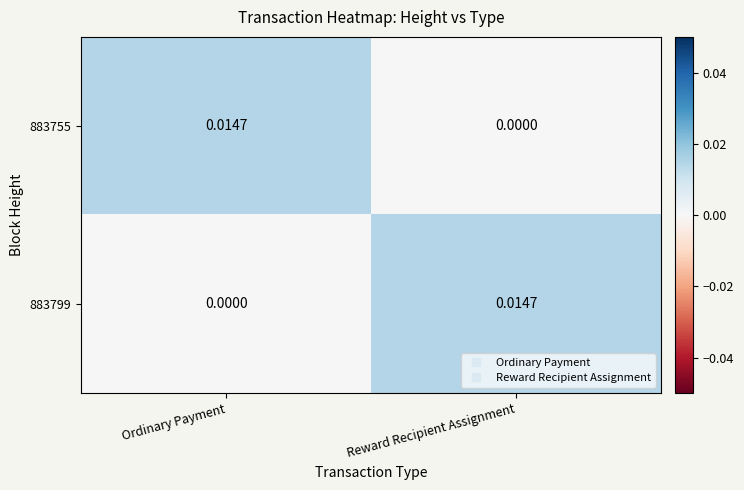

How many values in 883799 are above zero?

1